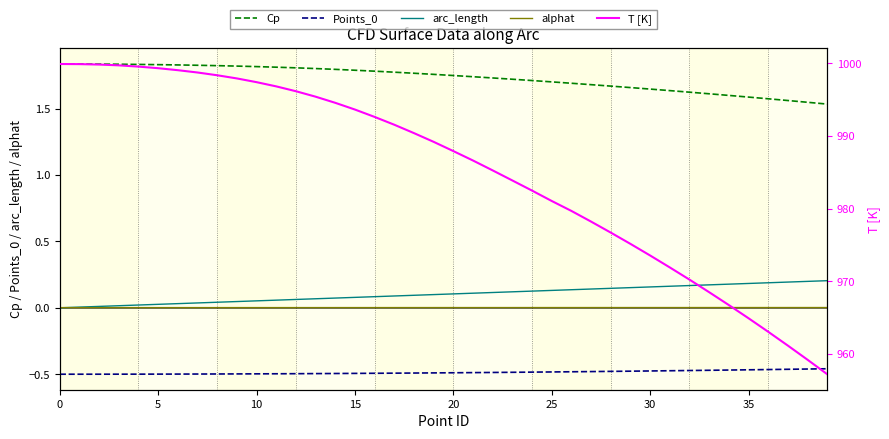

Which series has the largest total across all categories?

T [K]